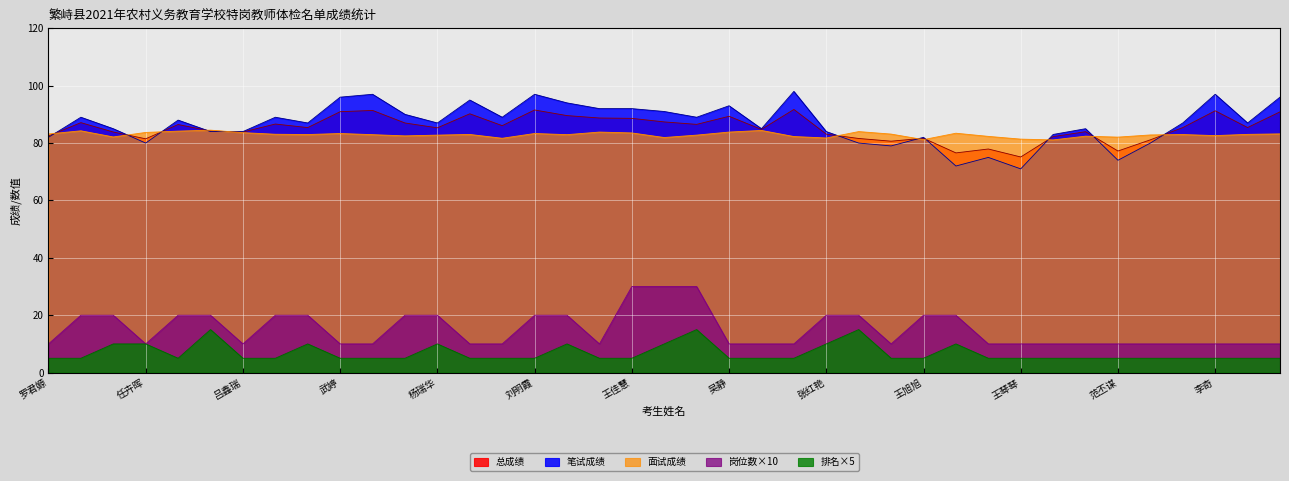

What is the label of the 26th point from the right?

力涛